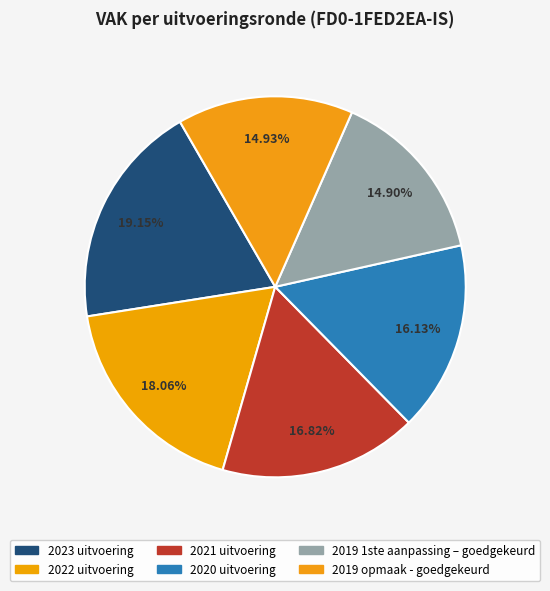

Rank the categories by value from lowest to highest.

2019 1ste aanpassing – goedgekeurd, 2019 opmaak - goedgekeurd, 2020 uitvoering, 2021 uitvoering, 2022 uitvoering, 2023 uitvoering